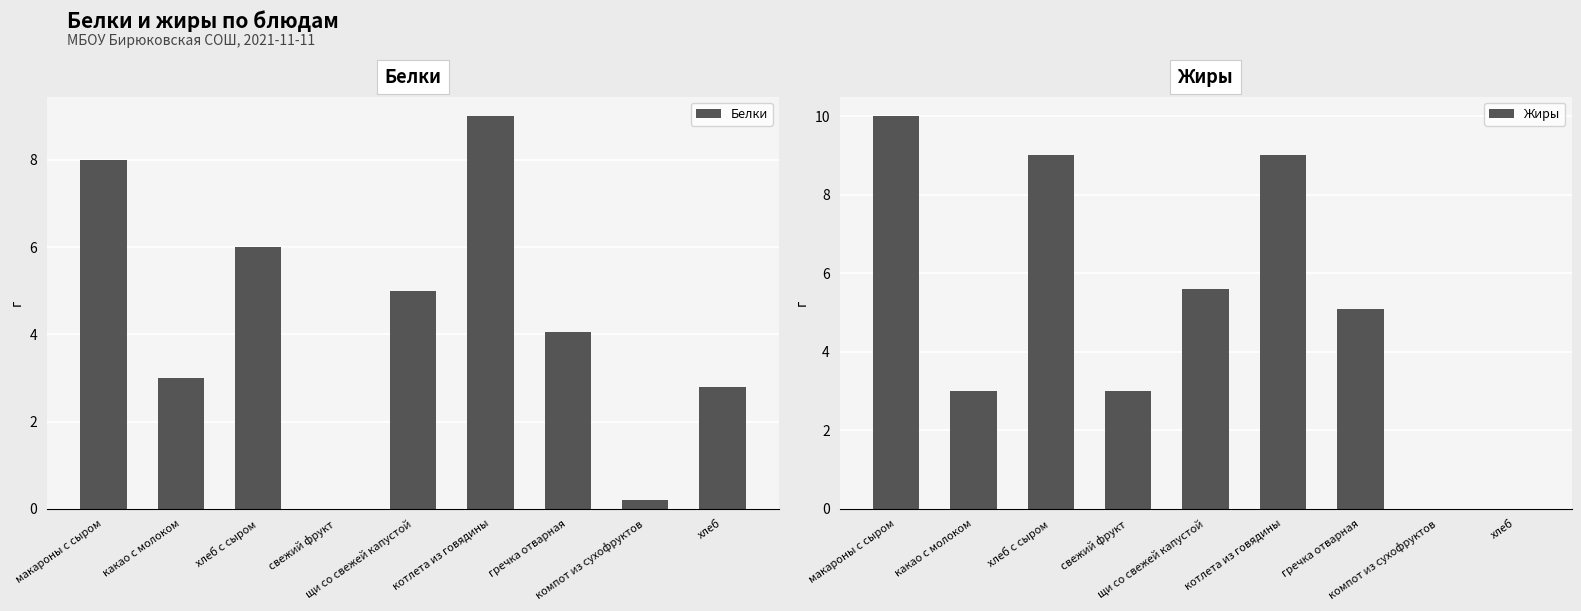

Count the number of data series in this chart.

2